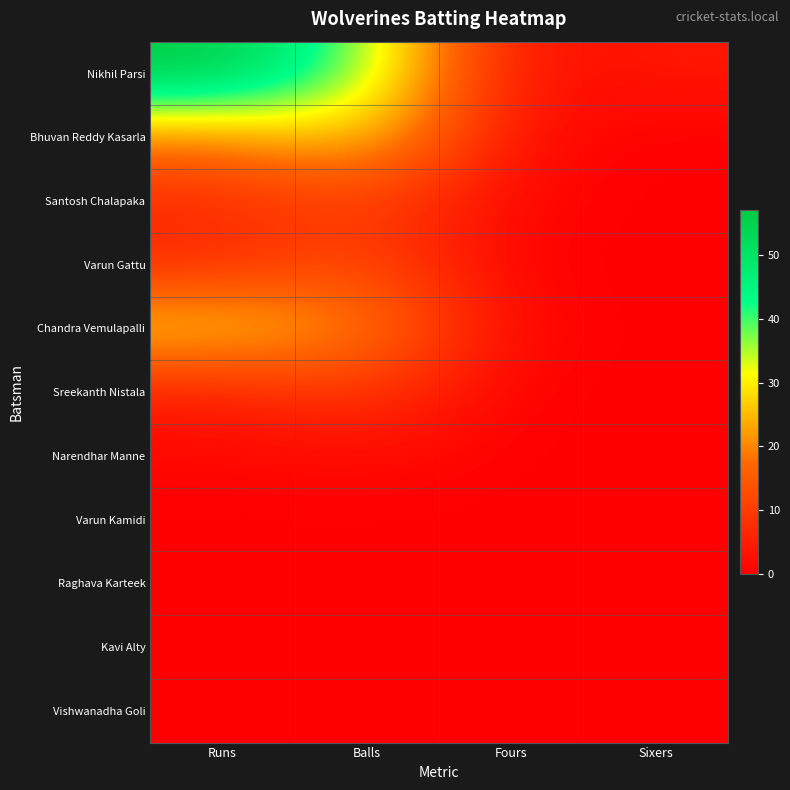

Which series changed the most between Fours and Sixers?

Nikhil Parsi